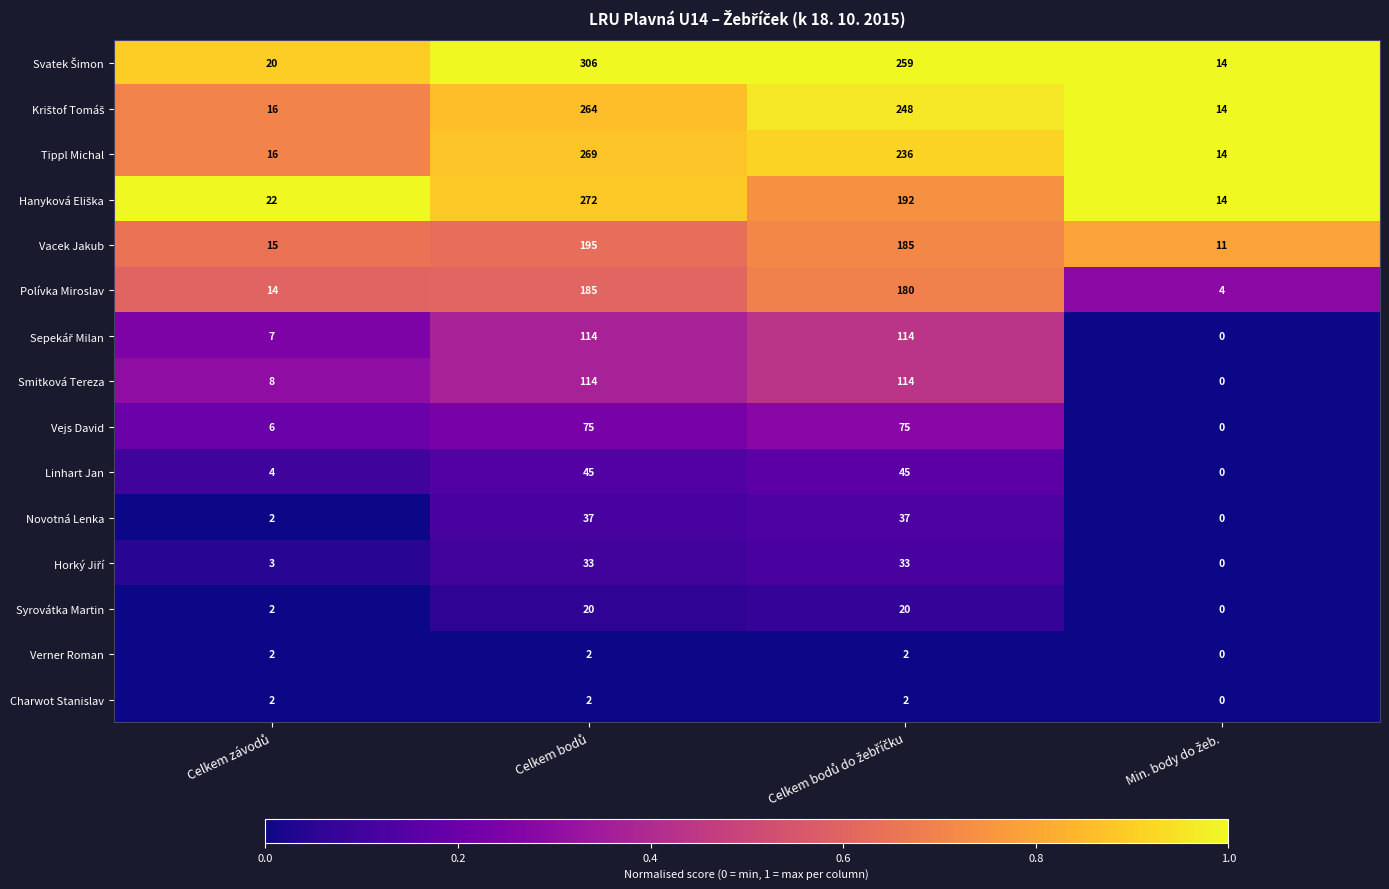

What is the difference between the maximum and minimum values in the Vejs David series?

75